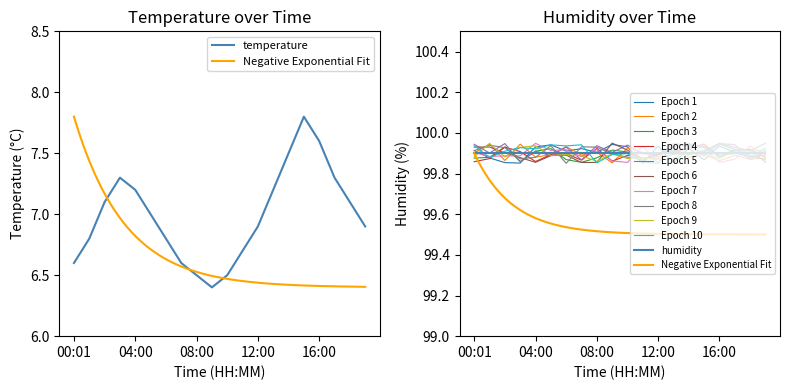

Which category has the lowest value across all series?

09:00